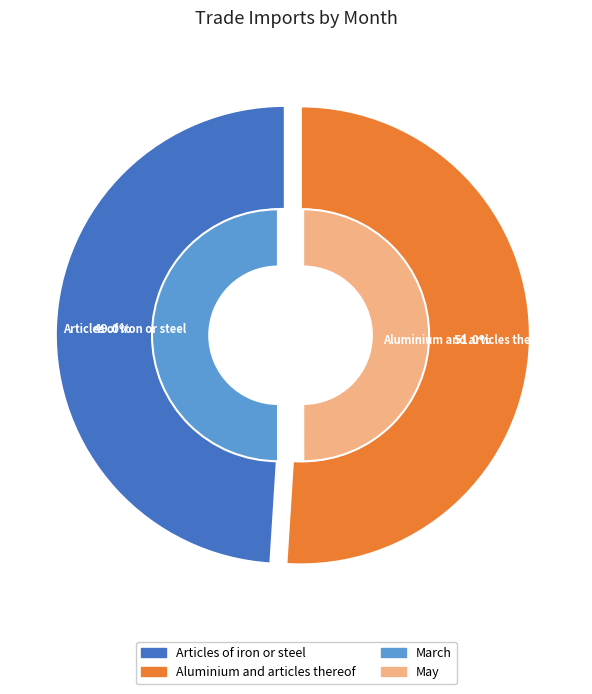

The May slice represents 50% of the pie. True or false?

True